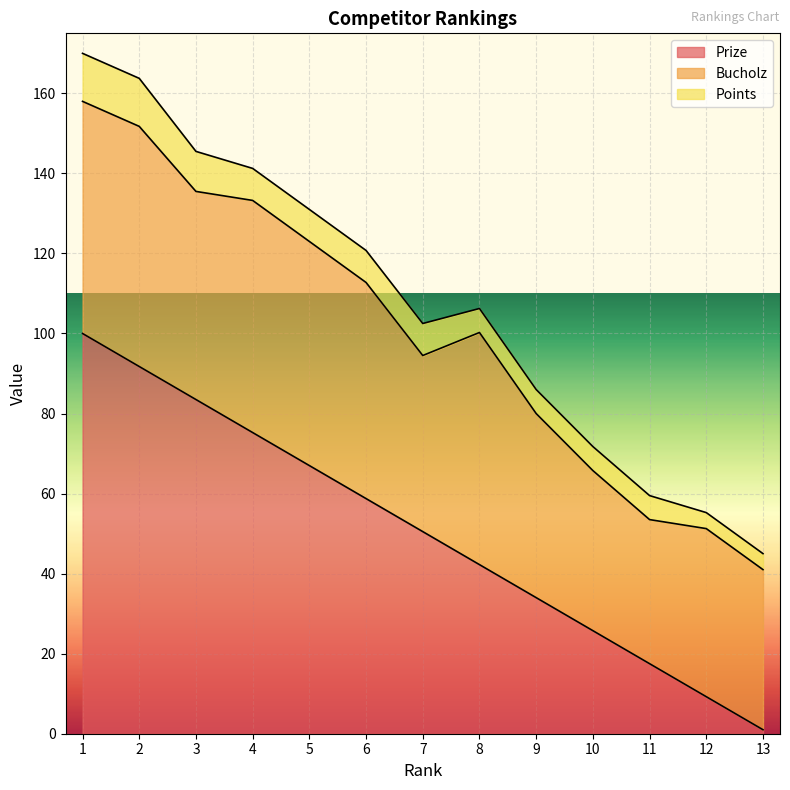

At which label does Prize reach its minimum?

13